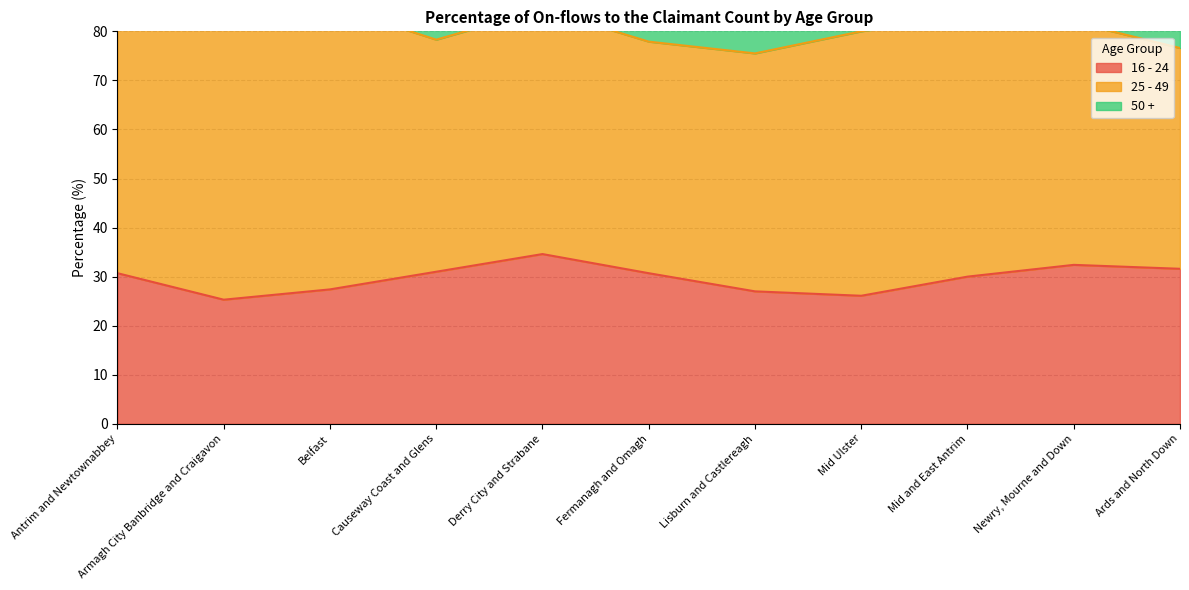

True or false: 16 - 24 has a value of 31.6 at Ards and North Down.

True